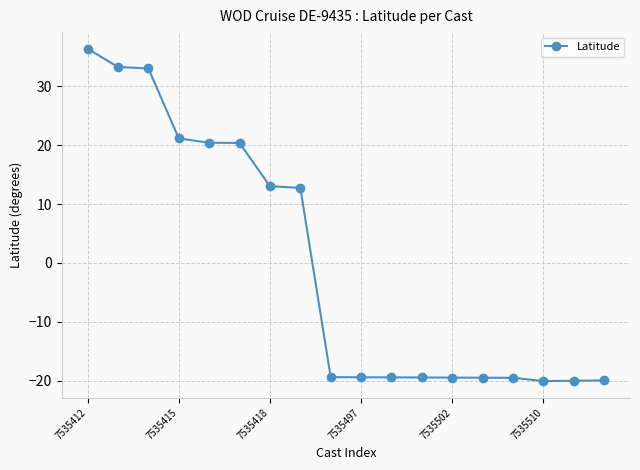

What is the smallest value displayed?

-20.1